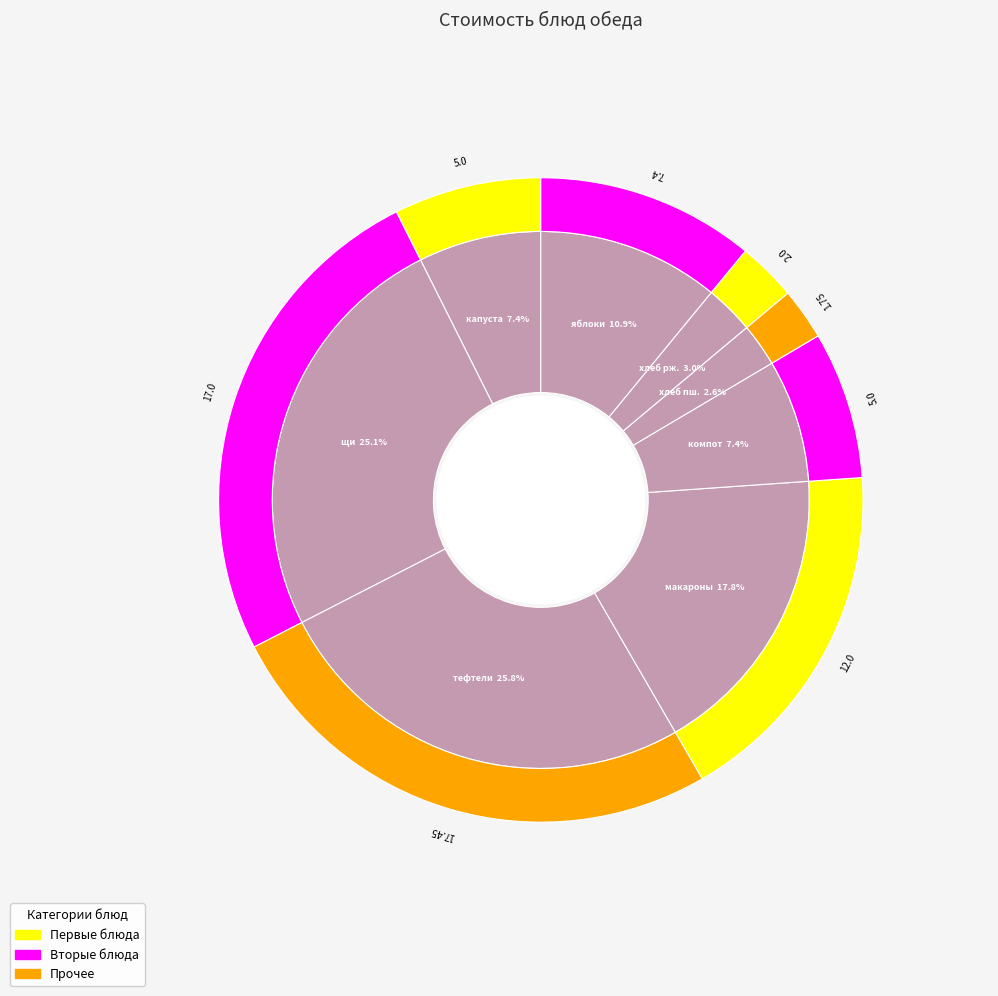

To the nearest percent, what is the difference between the щи из свежей капусты с картофелем and яблоки slice percentages?

14%